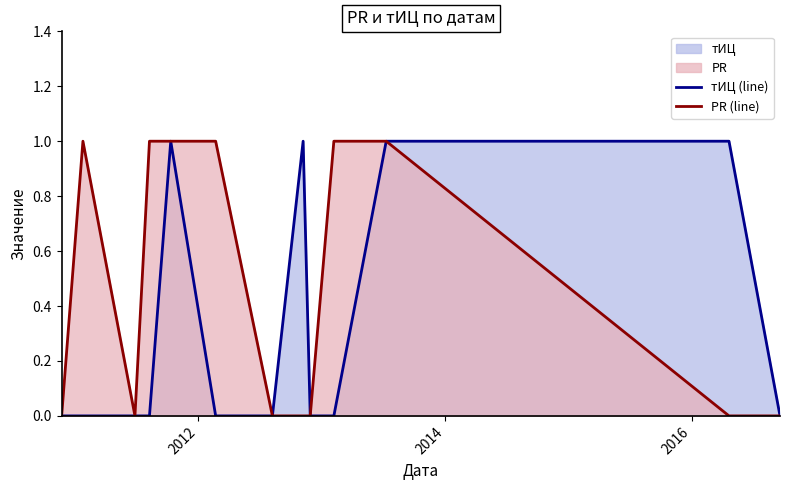

Rank the series by their average value, from lowest to highest.

тИЦ (line), PR (line)